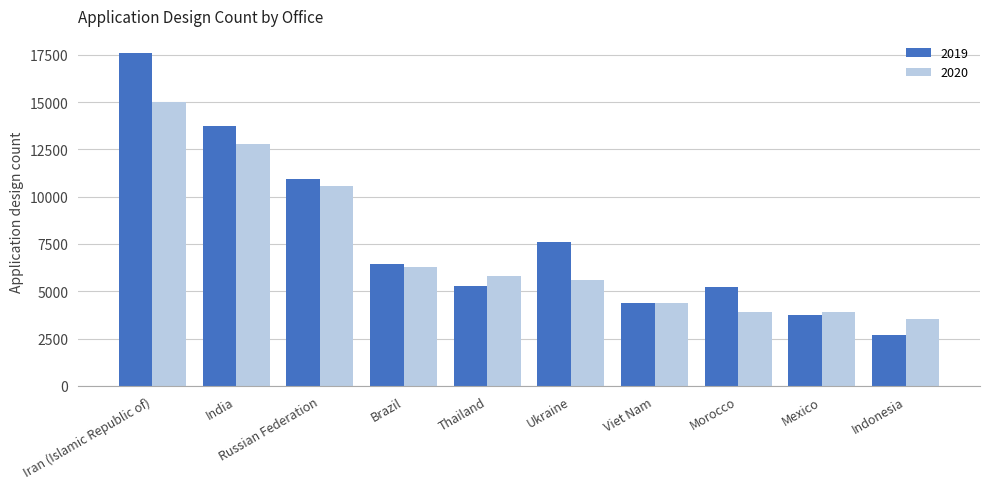

Which series has the largest range (max minus min)?

2019